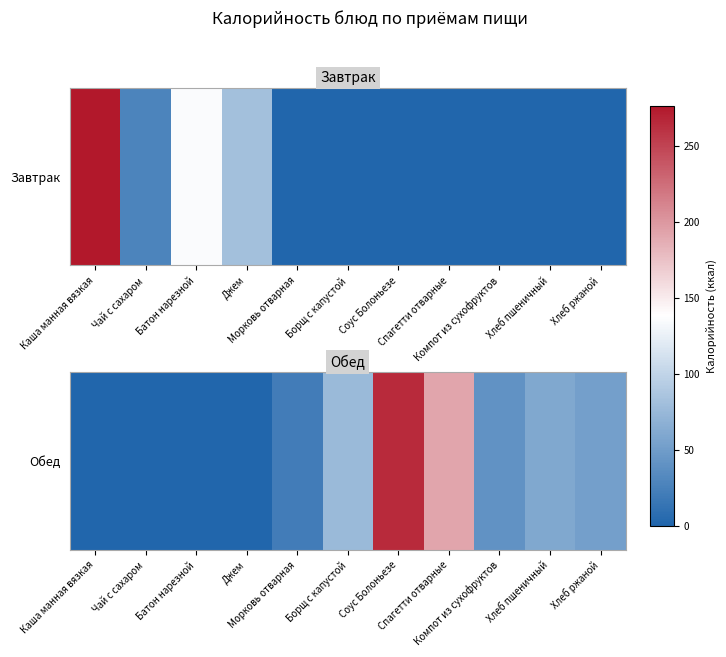

The value at Хлеб ржаной is 52.2. True or false?

True